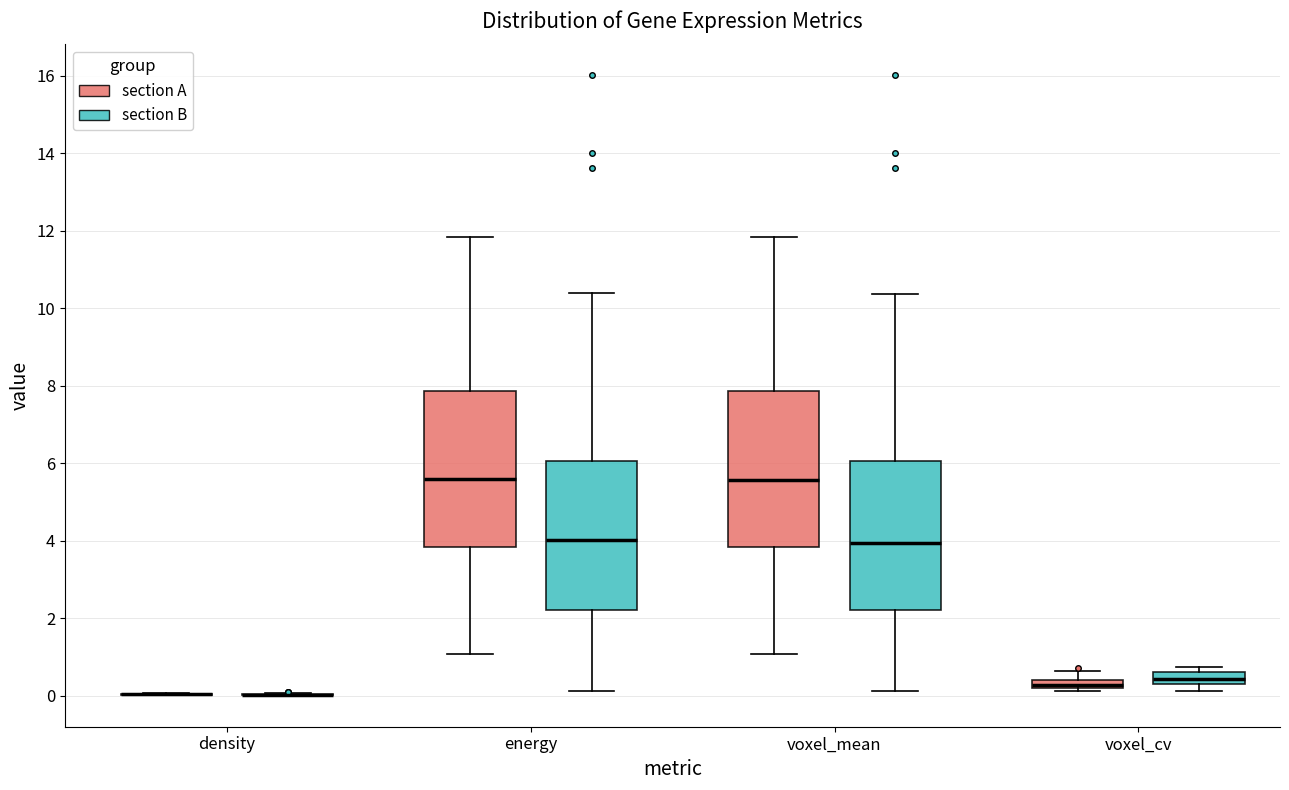

Where is the lower edge of the box for voxel_cv (section B) on the y-axis? The values are not printed on the chart, so give them approximately, as read against the axis.

0.4